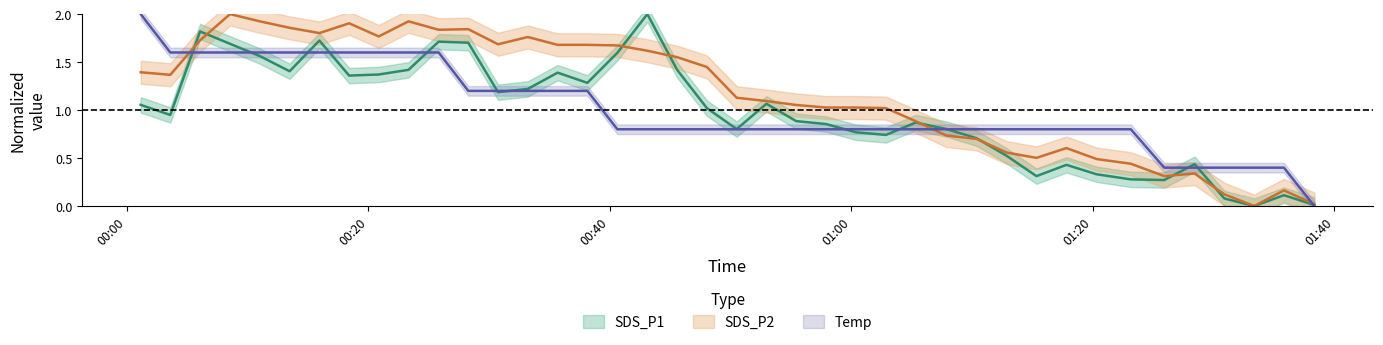

At which label is SDS_P2 closest to 1?

2023/07/31 01:02:52